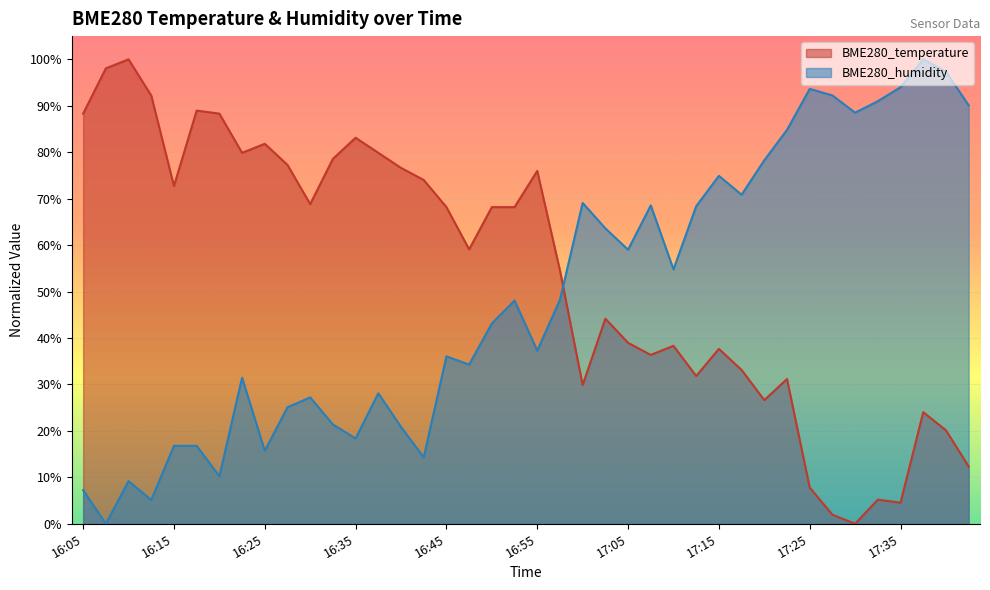

True or false: BME280_temperature and BME280_humidity intersect in this chart.

True